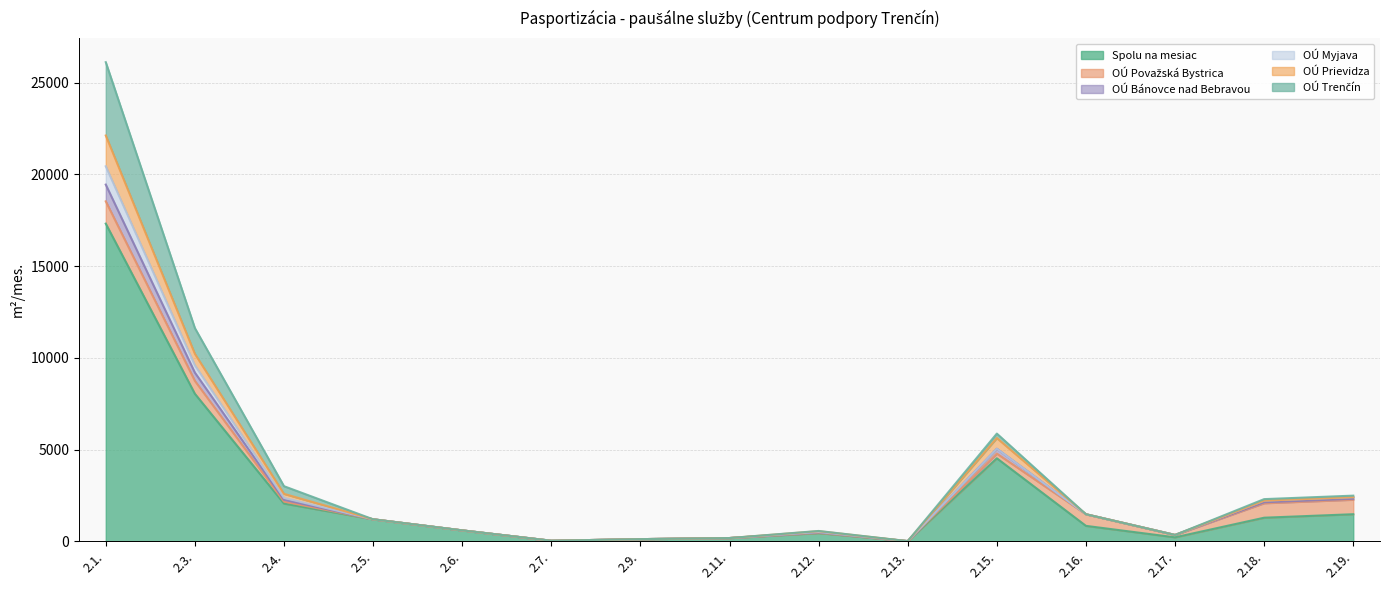

Does the chart have visible grid lines?

Yes